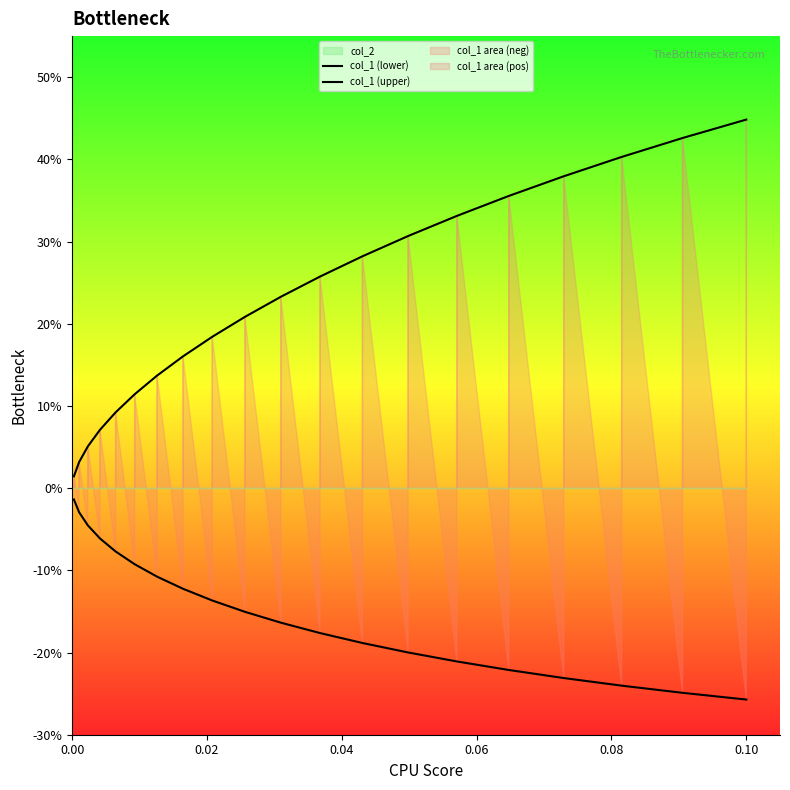

True or false: col_1 (lower) has more than 1 points higher than both neighbors.

False